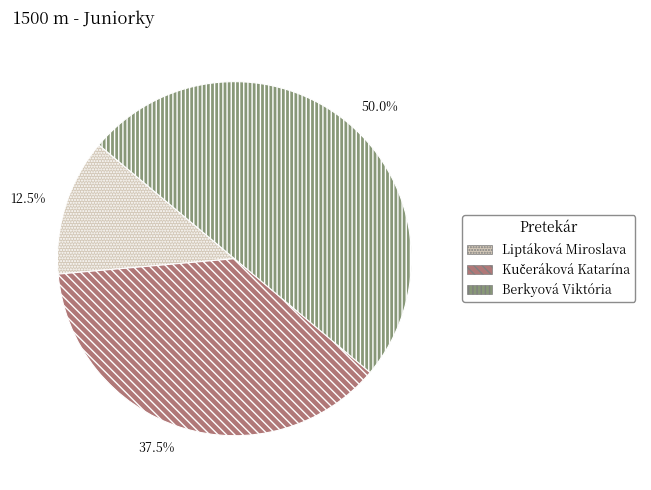

What percentage is NOT represented by Berkyová Viktória?

50.0%